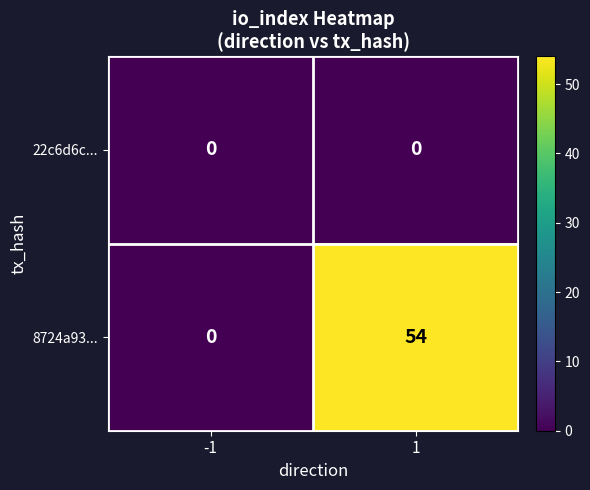

How many categories are shown in the chart?

2